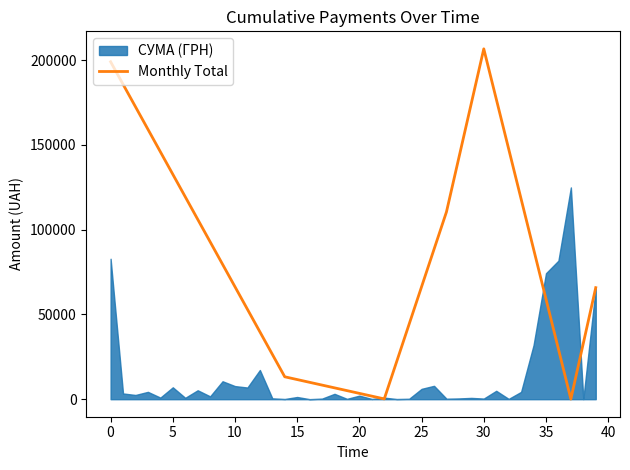

True or false: there are more than 0 points higher than both neighbors.

True